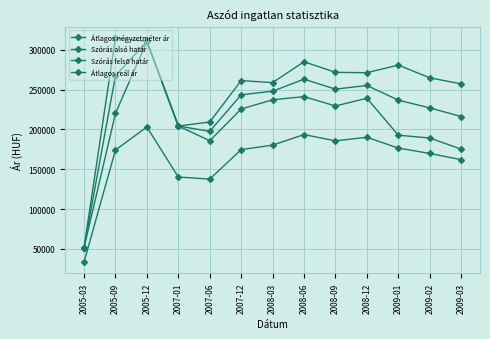

How many categories are shown in the chart?

13